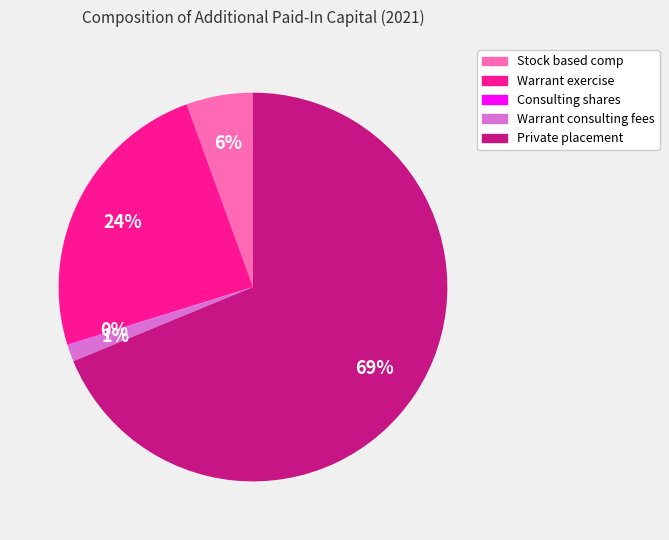

Which category has the biggest portion of the pie?

Private placement